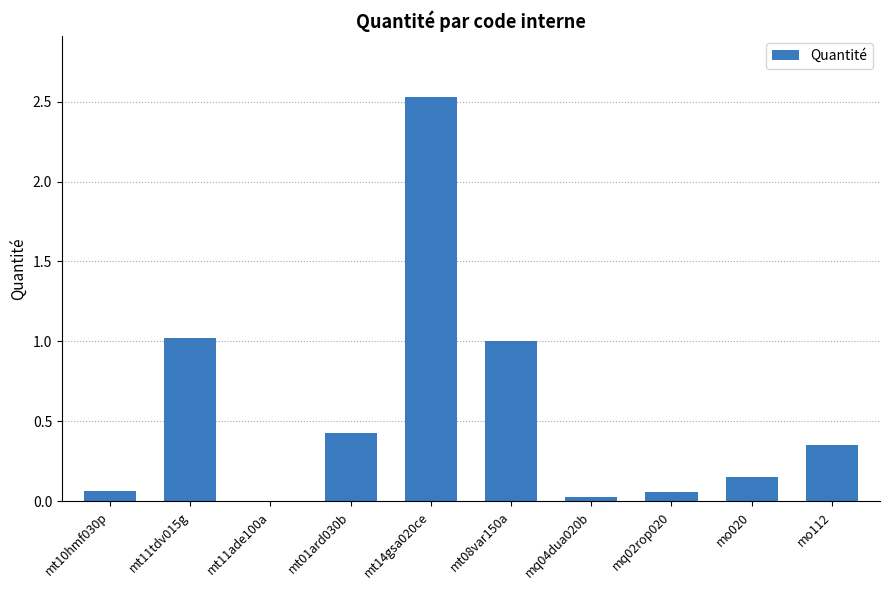

Are the bars horizontal?

No